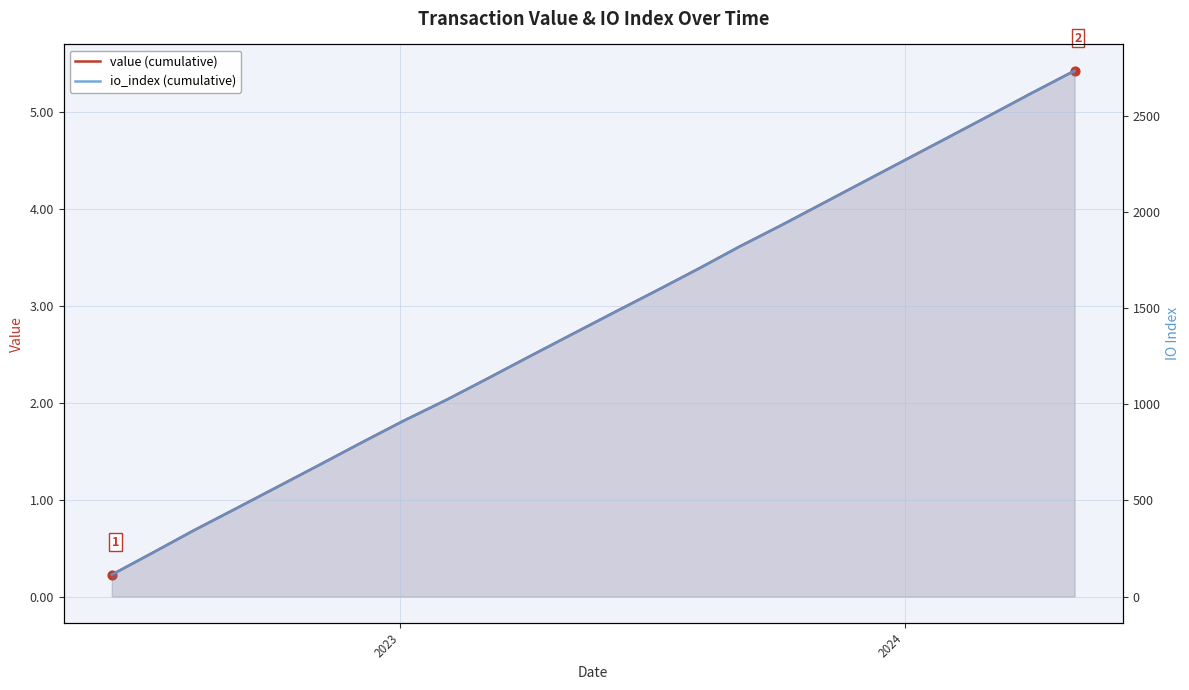

Which series has the largest total across all categories?

io_index (cumulative)